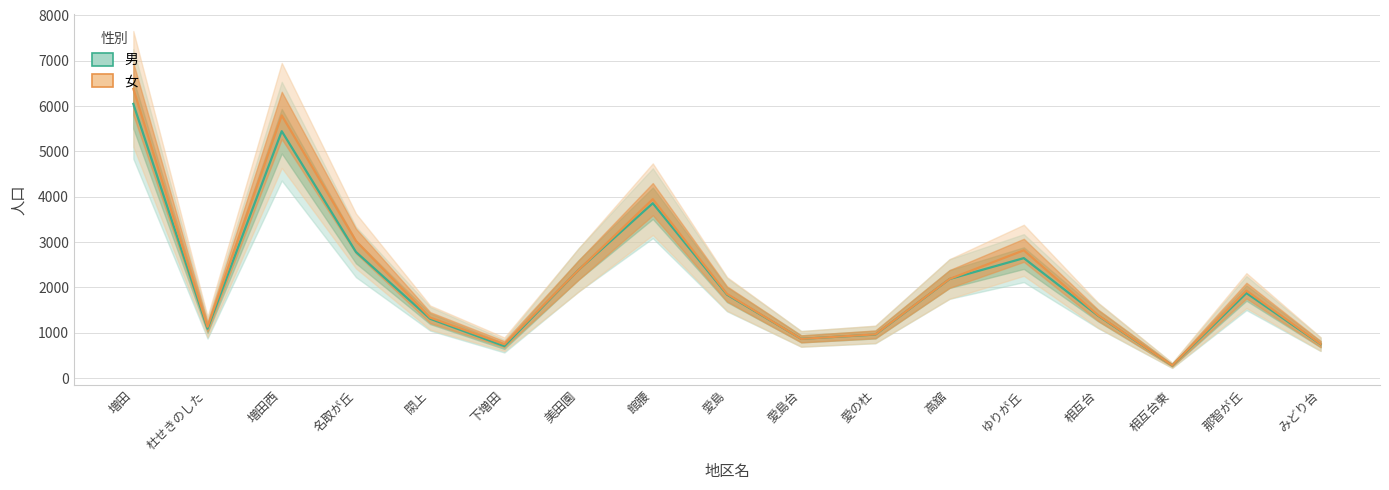

What is the label of the 5th point from the left?

閖上